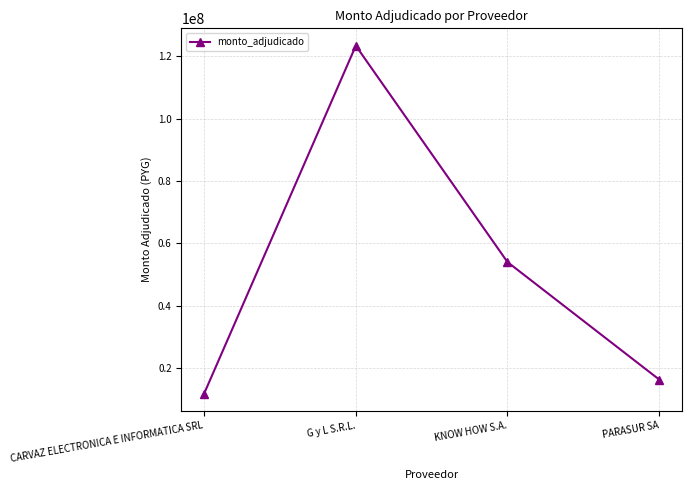

What is the difference between the values at PARASUR SA and CARVAZ ELECTRONICA E INFORMATICA SRL?

4500420